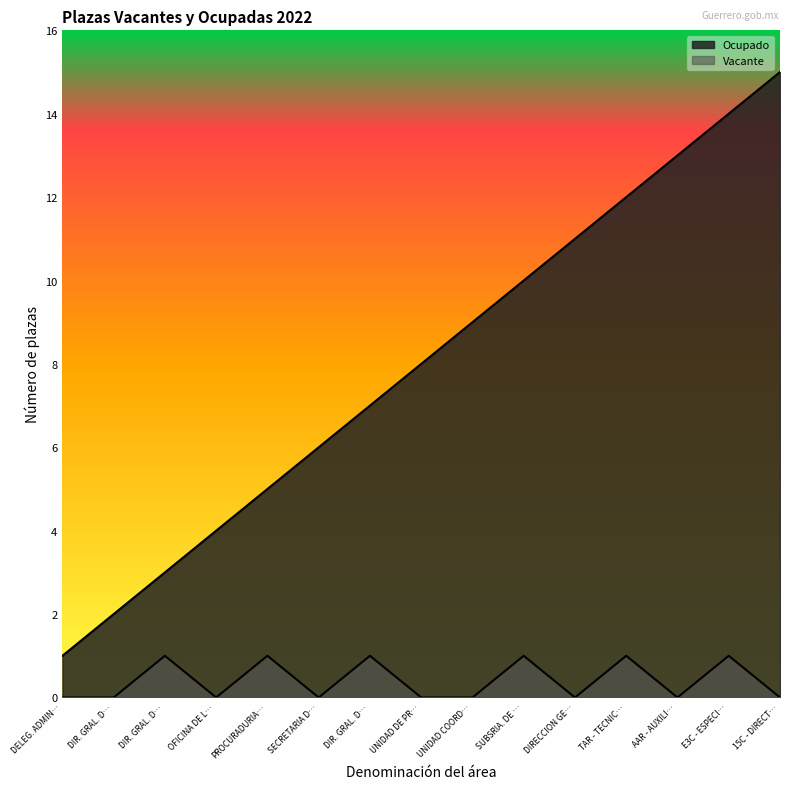

True or false: Vacante and Ocupado cross at least once.

False